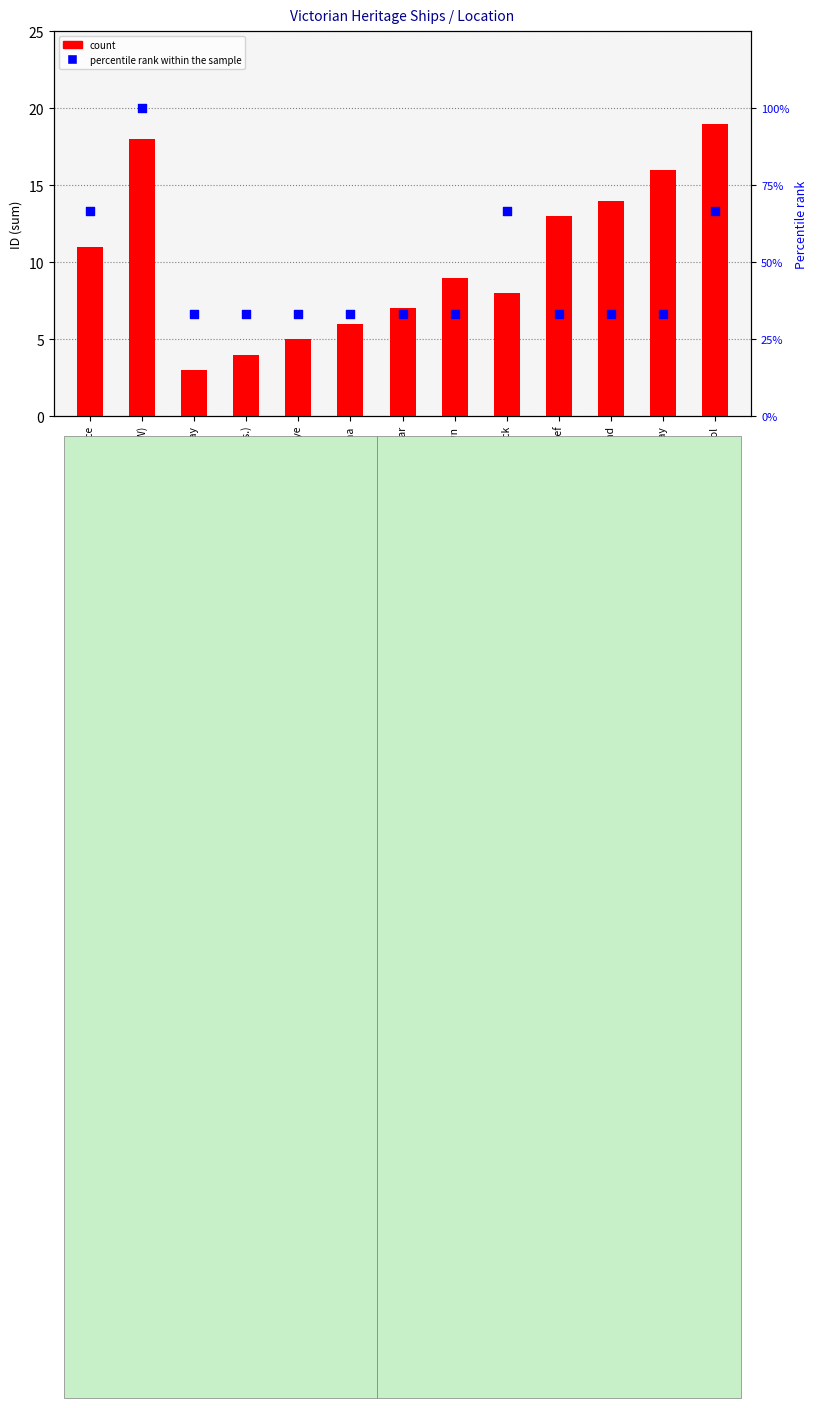

Which series reaches the minimum Y coordinate?

count